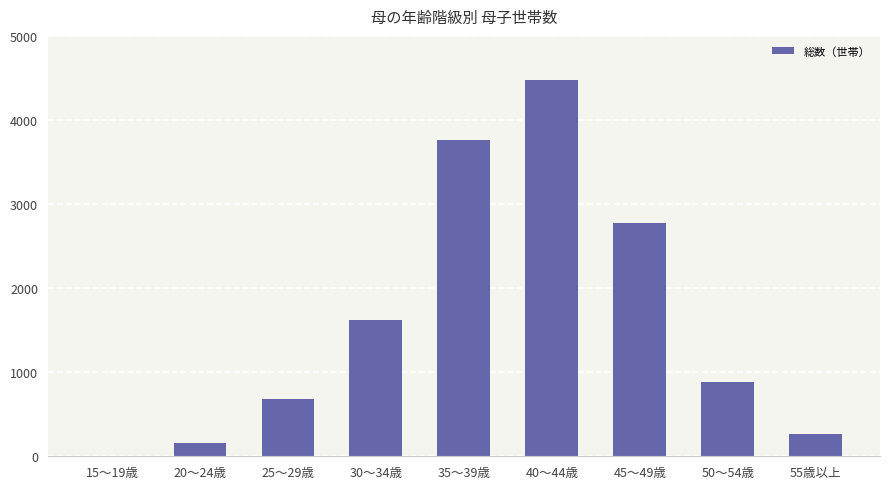

What is the average value?

1622